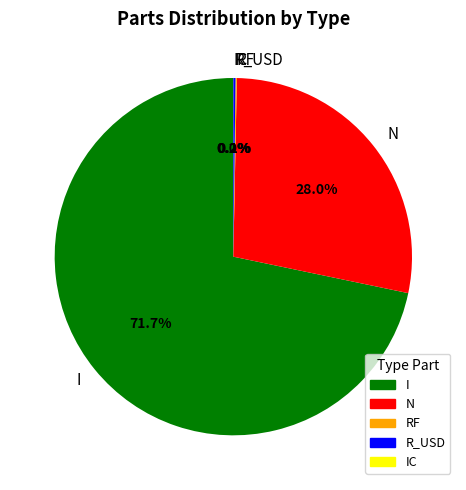

Which slice is the largest?

I